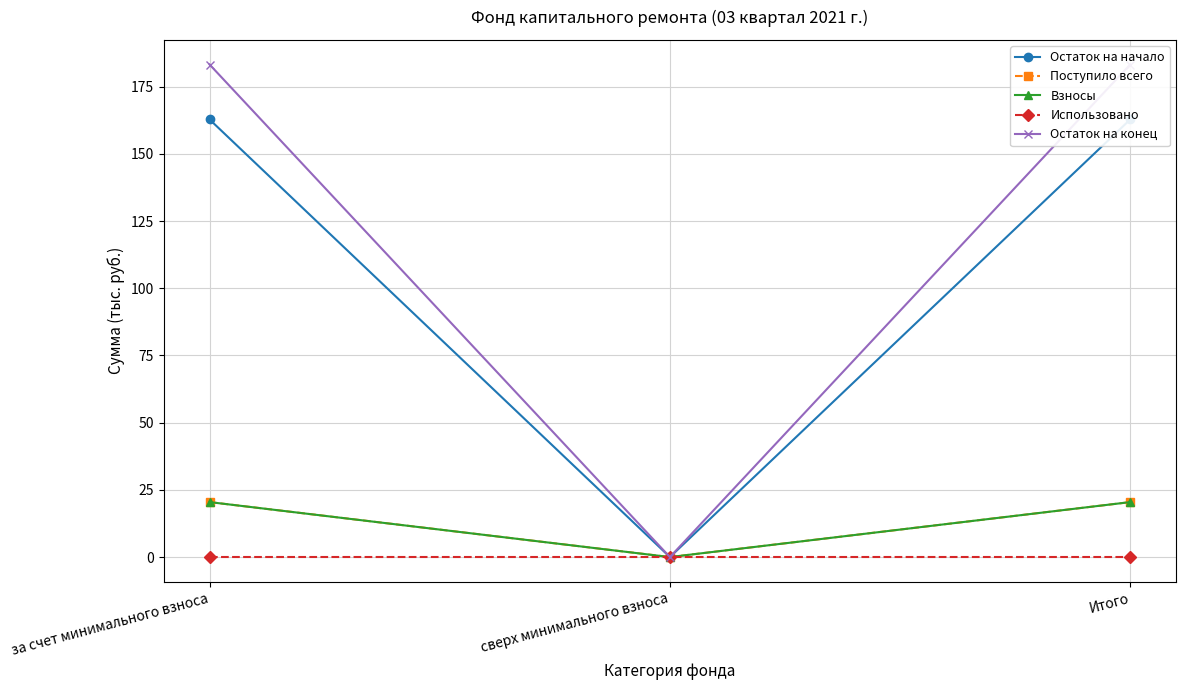

At which category is the sum across all series the highest?

за счет минимального взноса